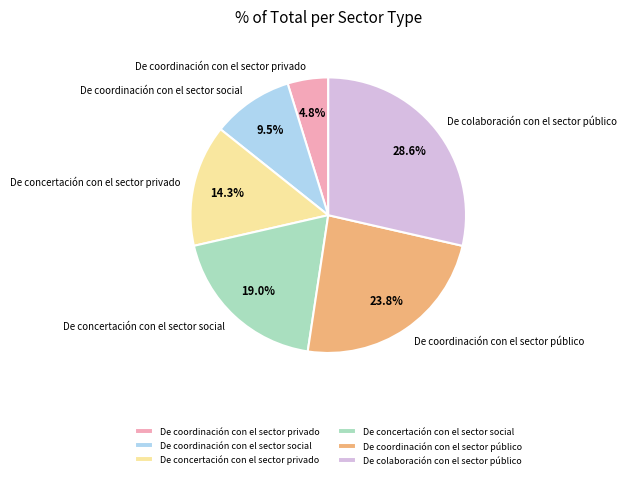

True or false: De coordinación con el sector social accounts for 1% of the total.

False